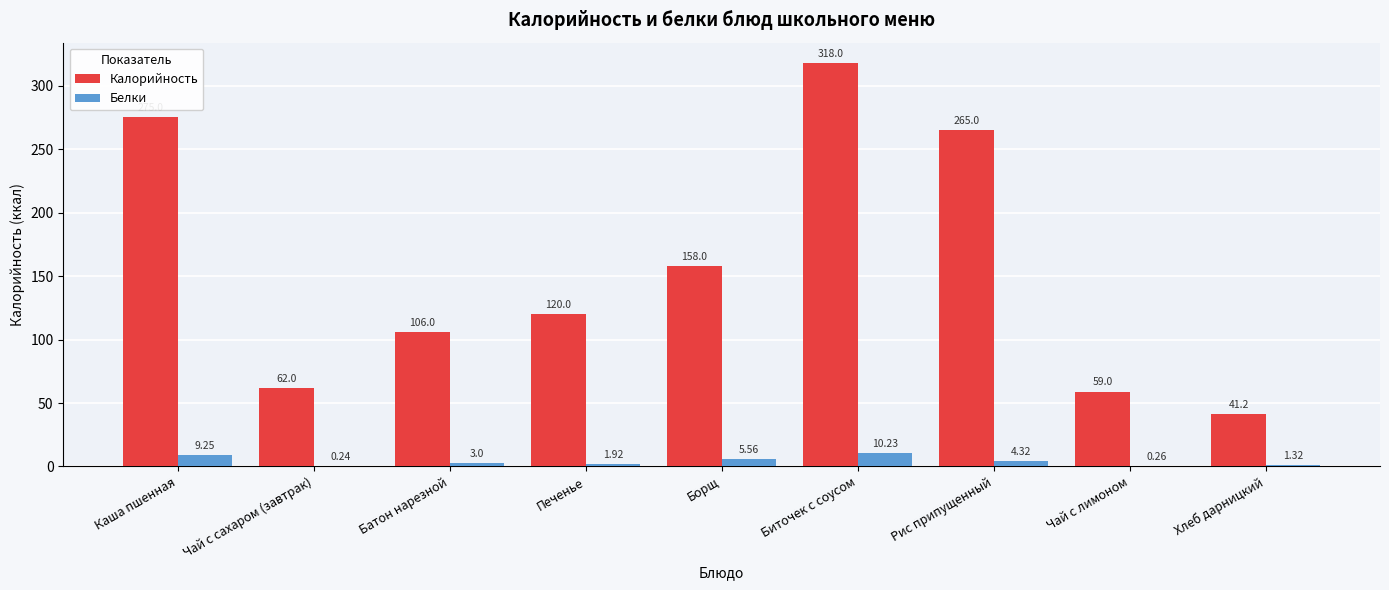

What is the sum of the Калорийность values at Батон нарезной and Чай с лимоном?

165.0